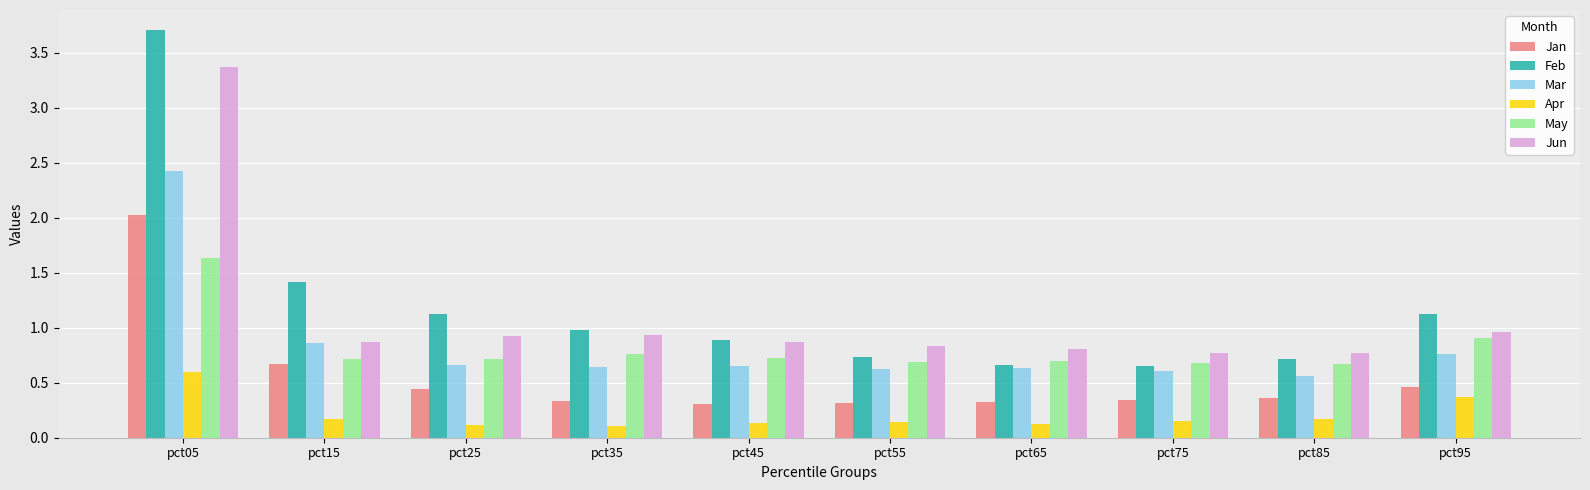

Which series has the largest total across all categories?

Feb